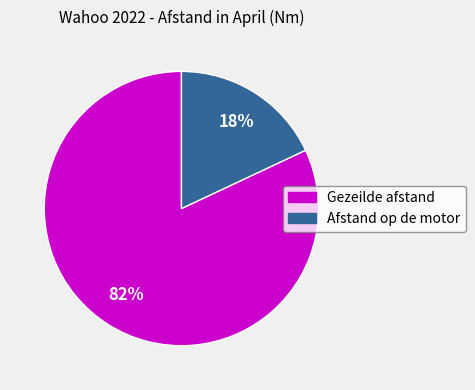

To the nearest percent, what percentage of the pie is Gezeilde afstand?

82%